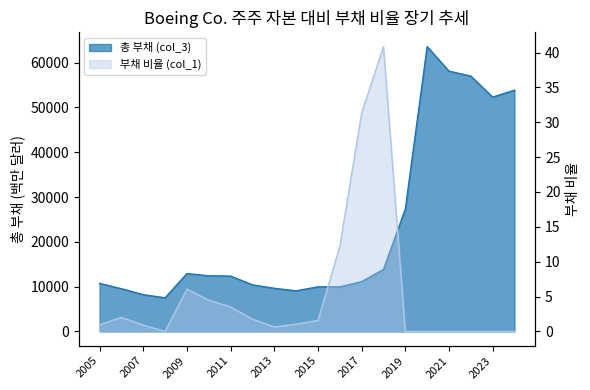

How many categories are shown in the chart?

20